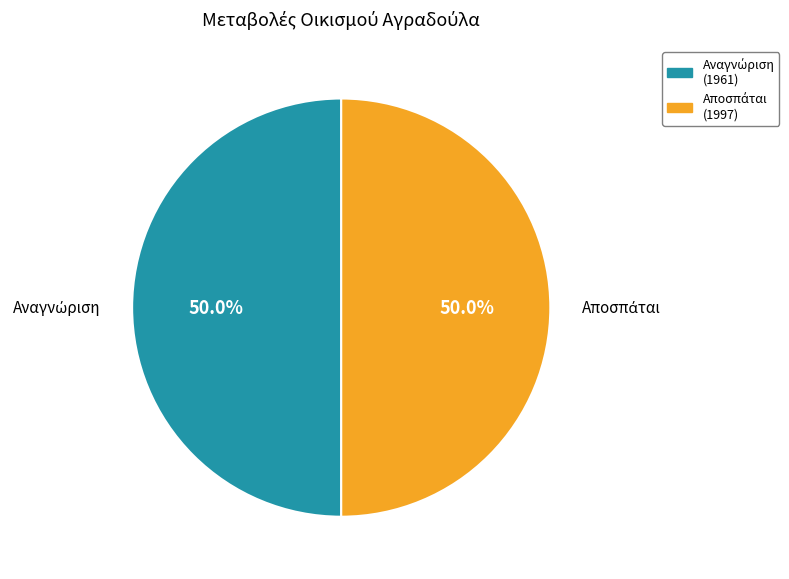

Does any single category account for the majority?

Yes